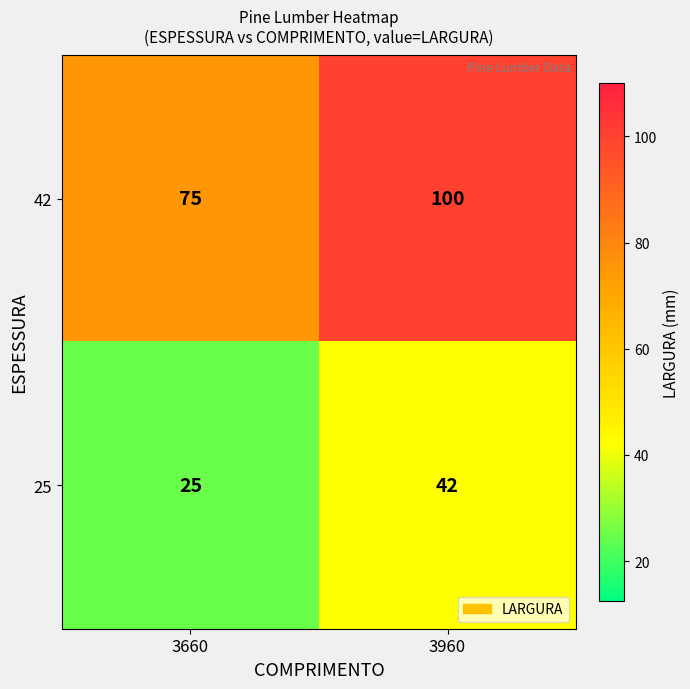

The 42 series shows 75 at 3660. True or false?

True